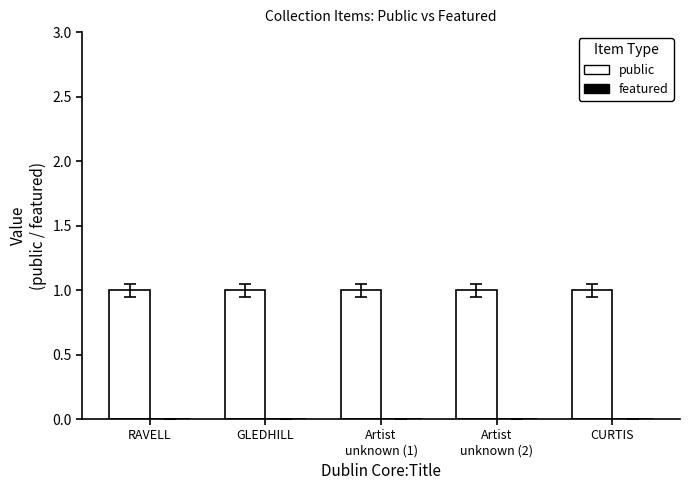

Which series has the widest spread of values?

public